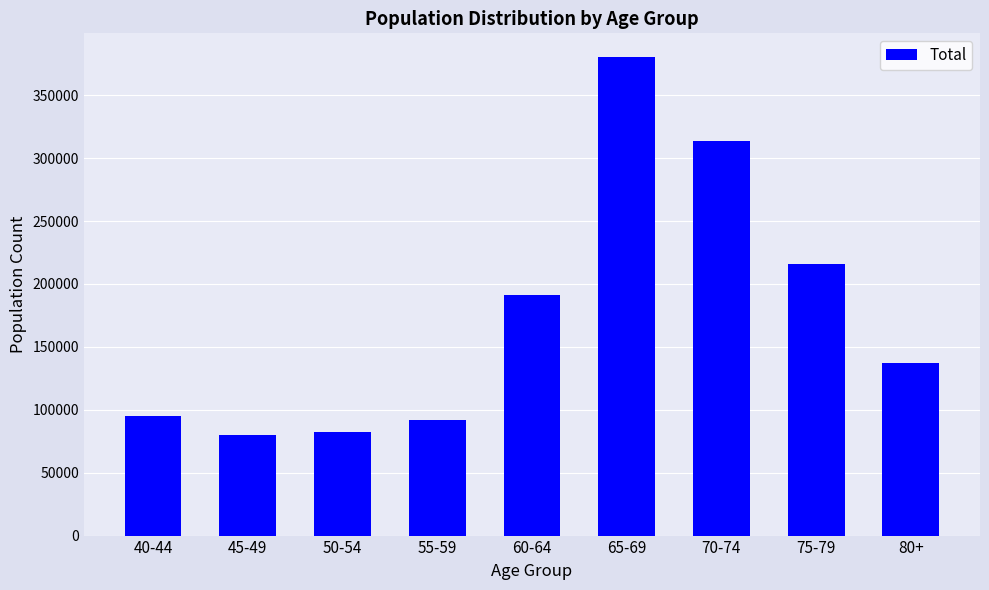

What is the sum of all values?

1586595